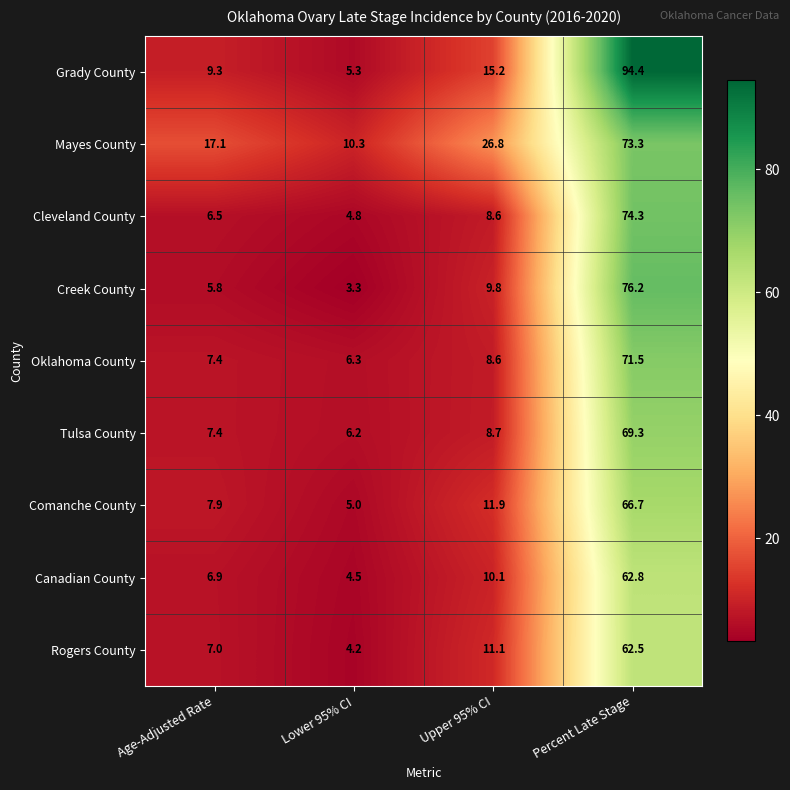

True or false: Mayes County has a value of 26.8 at Upper 95% CI.

True